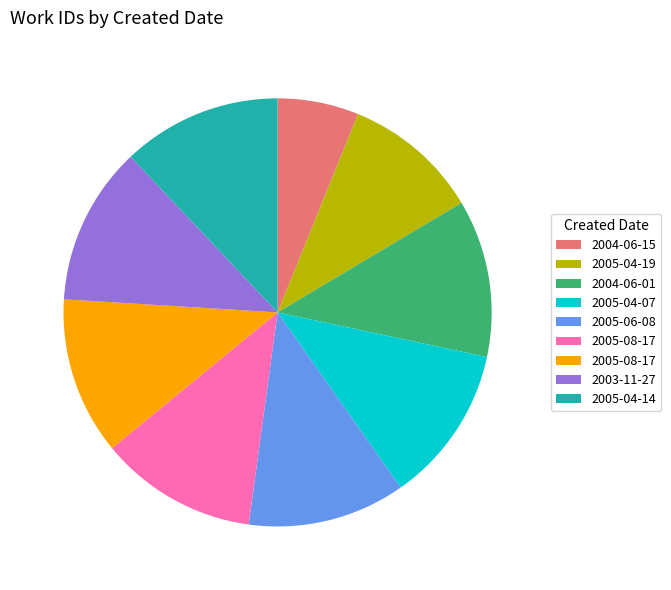

Is there any slice that represents more than half of the pie?

No